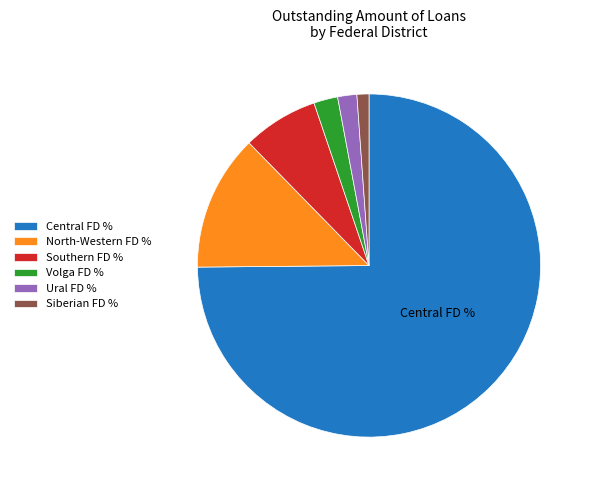

Between North-Western FD % and Ural FD %, which is larger?

North-Western FD %